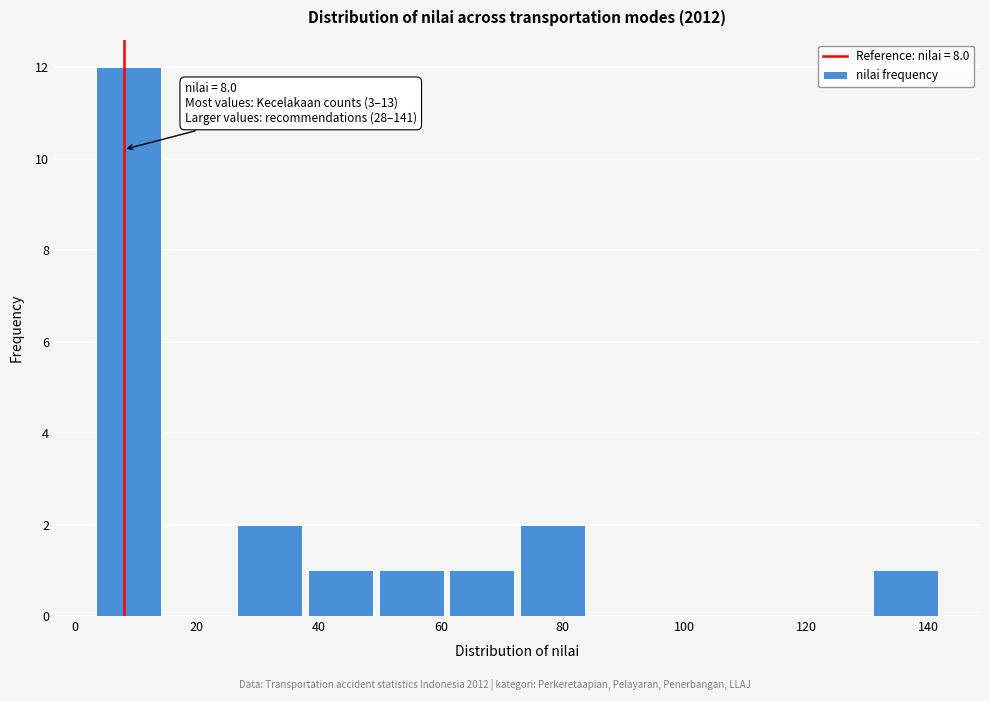

Which range on the x-axis has the tallest bar?

4 to 14